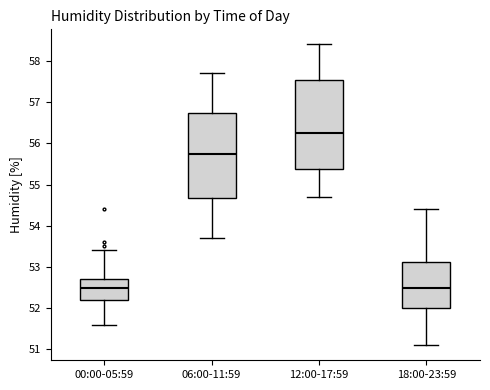

Comparing the boxes themselves (not the whiskers), which one is the tallest?

12:00-17:59